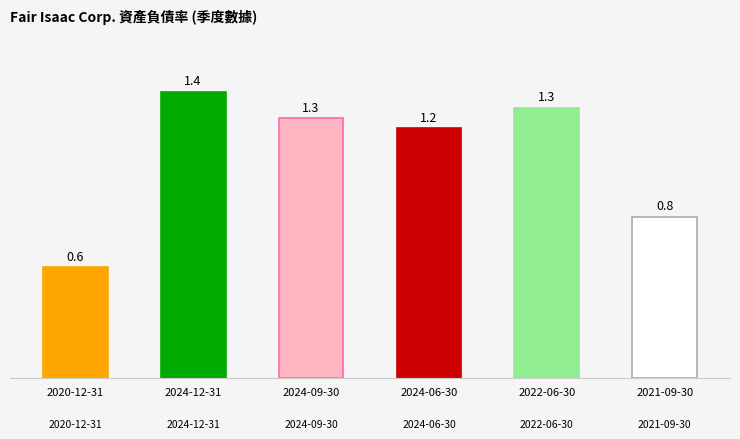

Reading left to right, extract all data points from this chart.

2020-12-31=0.6	2024-12-31=1.4	2024-09-30=1.3	2024-06-30=1.2	2022-06-30=1.3	2021-09-30=0.8